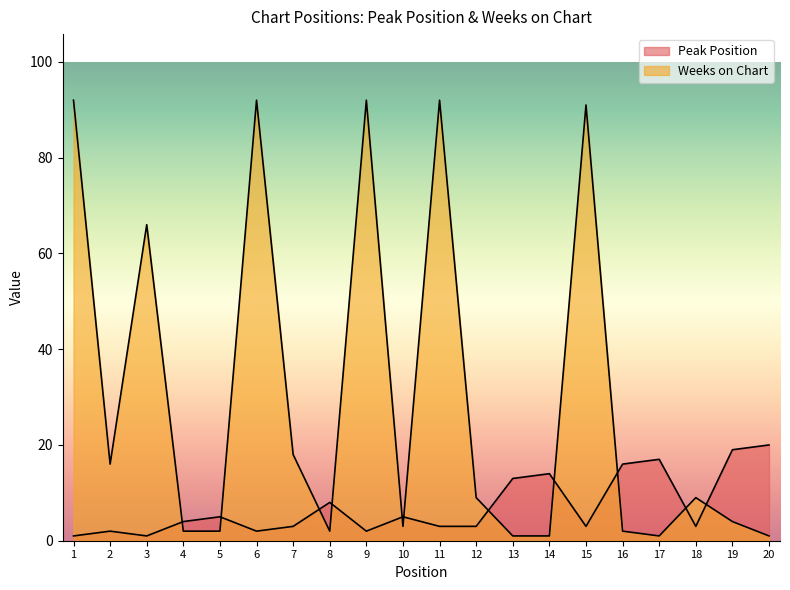

Where do Weeks on Chart and Peak Position first cross each other?

3 and 4